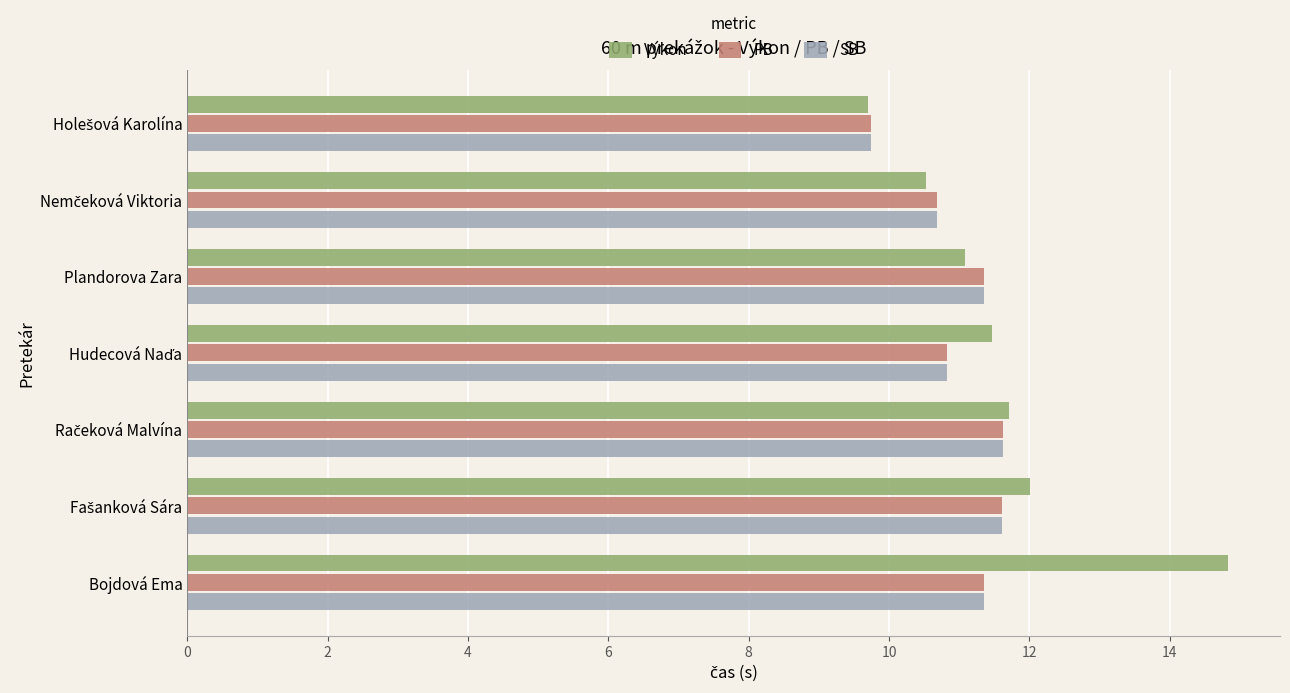

What is the greatest value displayed?

14.8